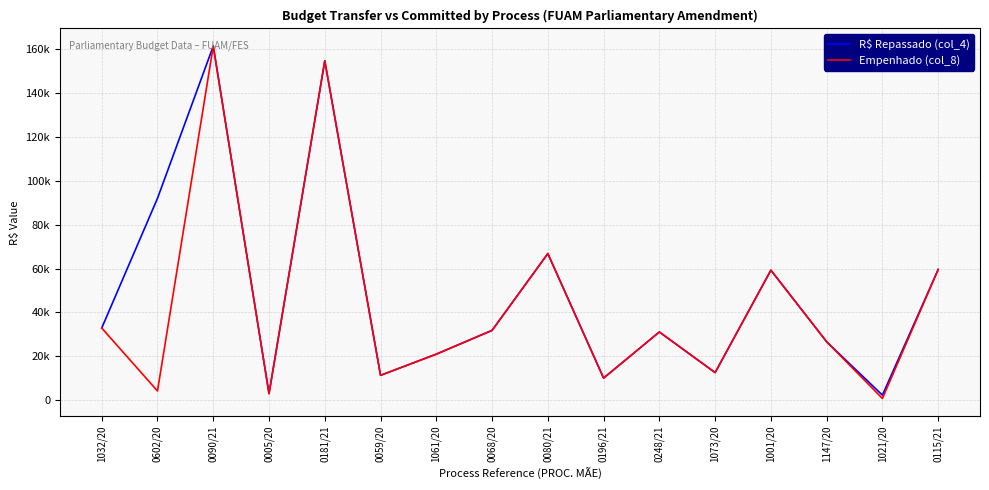

Rank the categories by Empenhado (col_8) value from lowest to highest.

1021/20, 0005/20, 0602/20, 0196/21, 0059/20, 1073/20, 1061/20, 1147/20, 0248/21, 0068/20, 1032/20, 1001/20, 0115/21, 0080/21, 0181/21, 0090/21